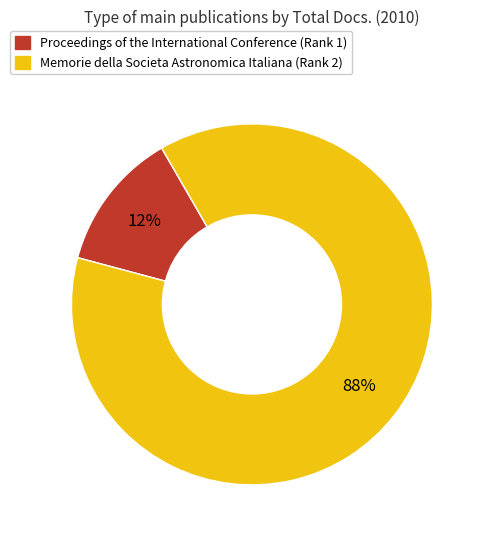

Is Proceedings of the International Conference (Rank 1) the majority of the pie?

No